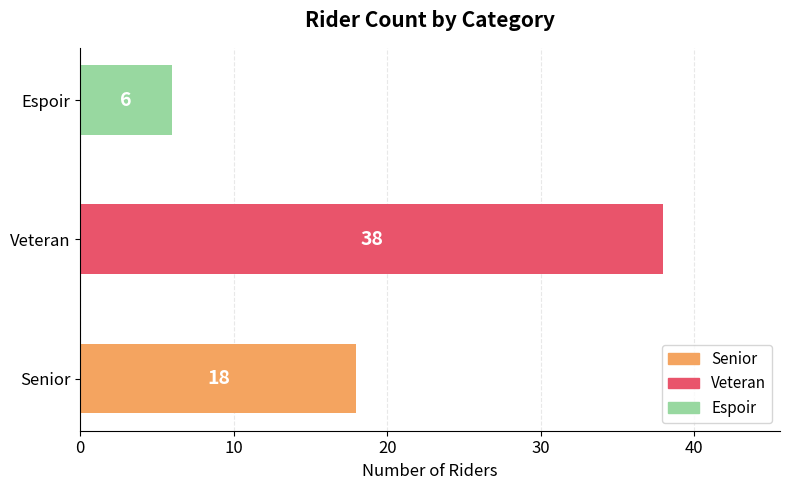

Between Espoir and Senior, which is larger?

Senior